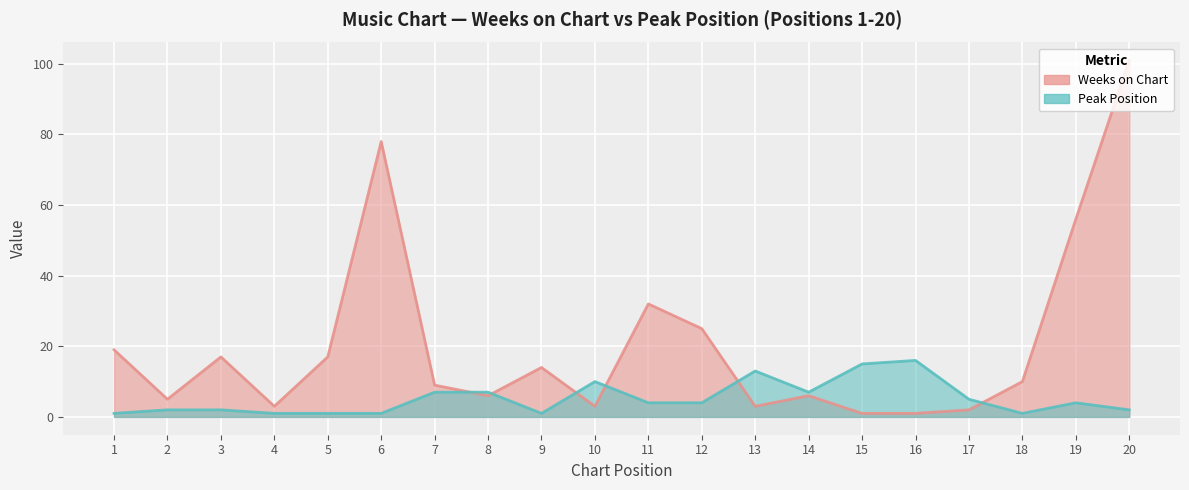

At which label is Peak Position closest to 8?

7